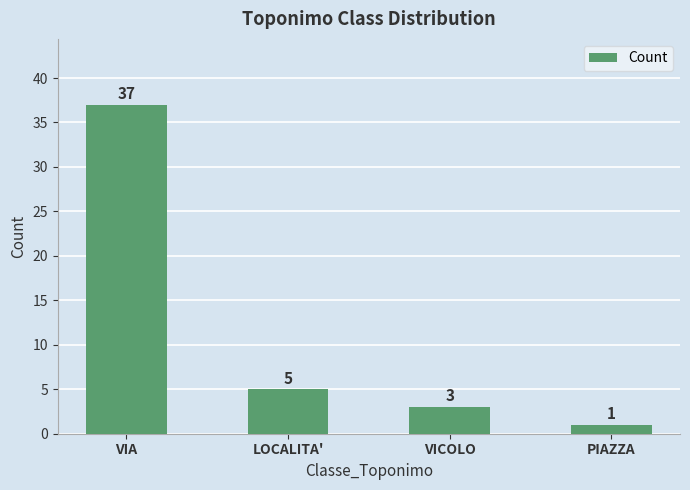

Reading left to right, transcribe all the data shown in this chart.

37	5	3	1